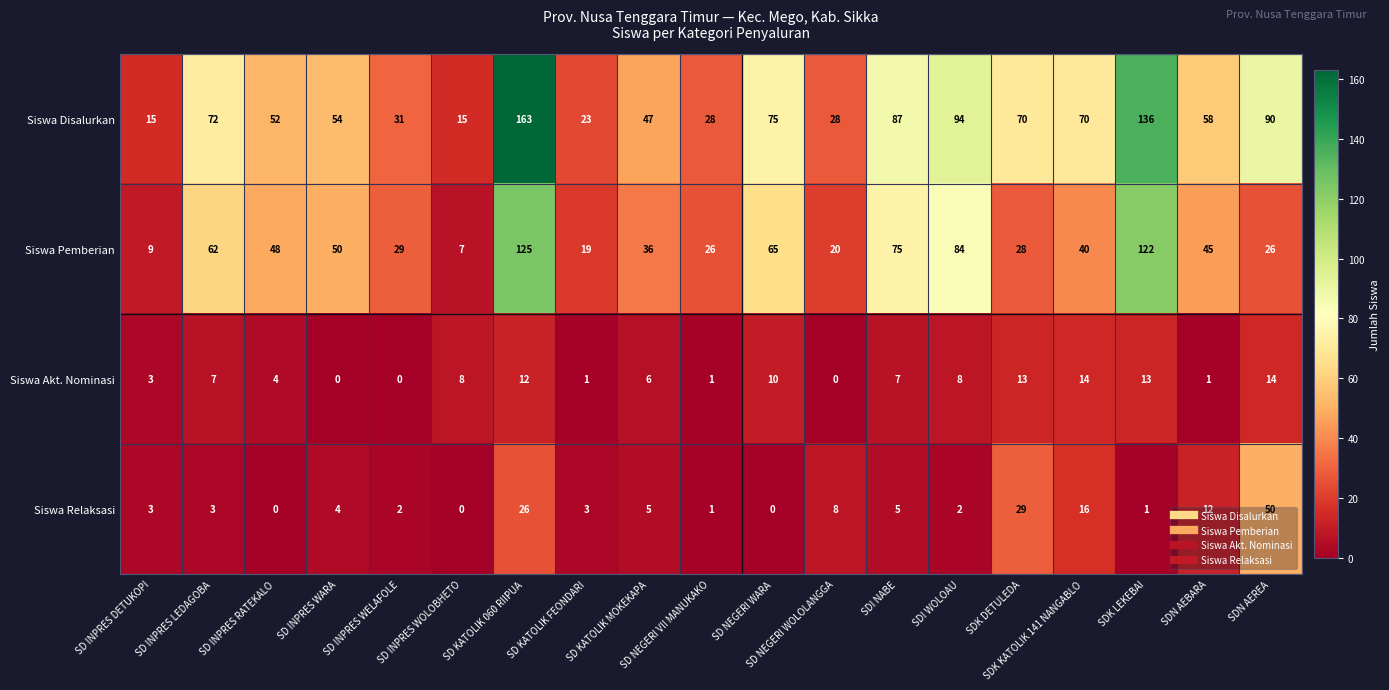

At SD INPRES WARA, list the series in order from smallest to largest.

Siswa Akt. Nominasi, Siswa Relaksasi, Siswa Pemberian, Siswa Disalurkan